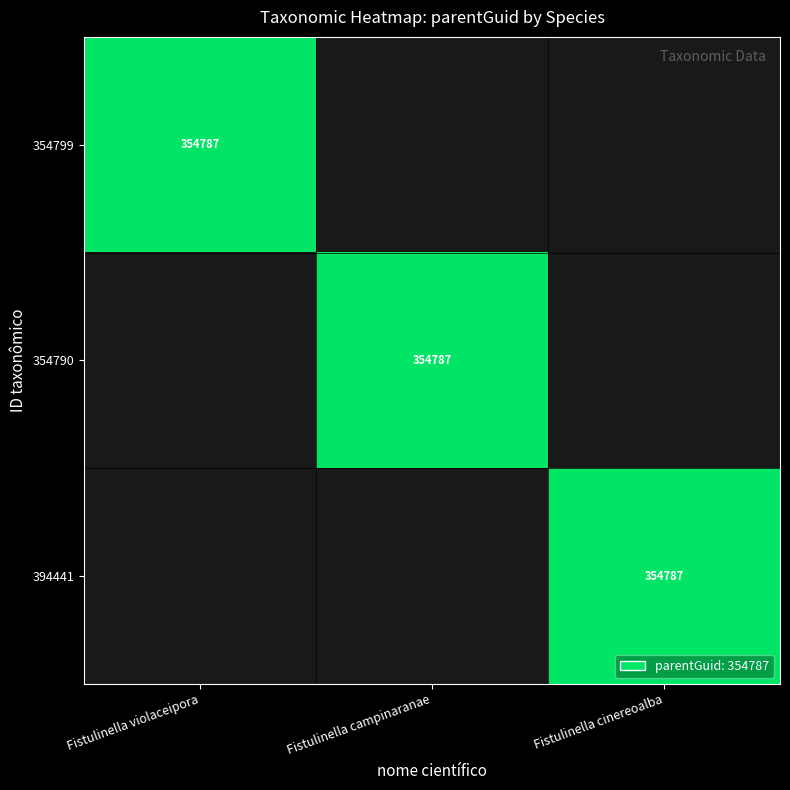

What is the greatest value displayed?

1